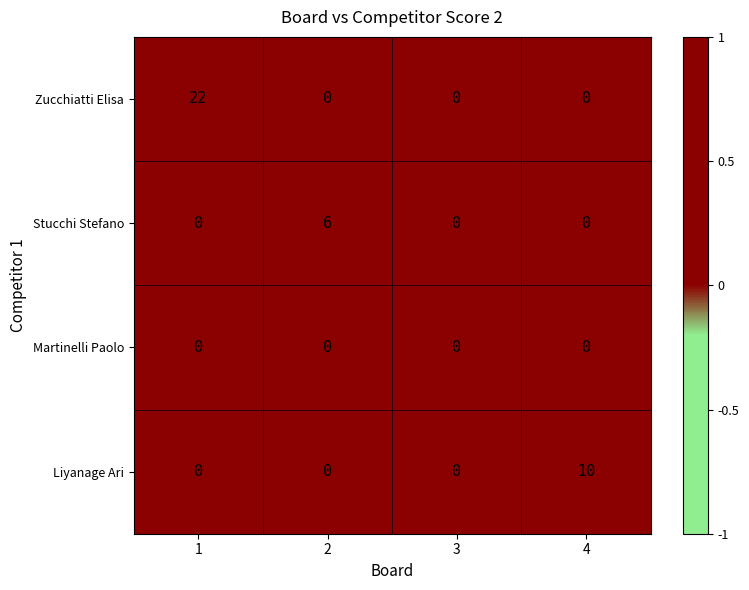

What is the difference between the maximum and second lowest values in the Zucchiatti Elisa series?

22